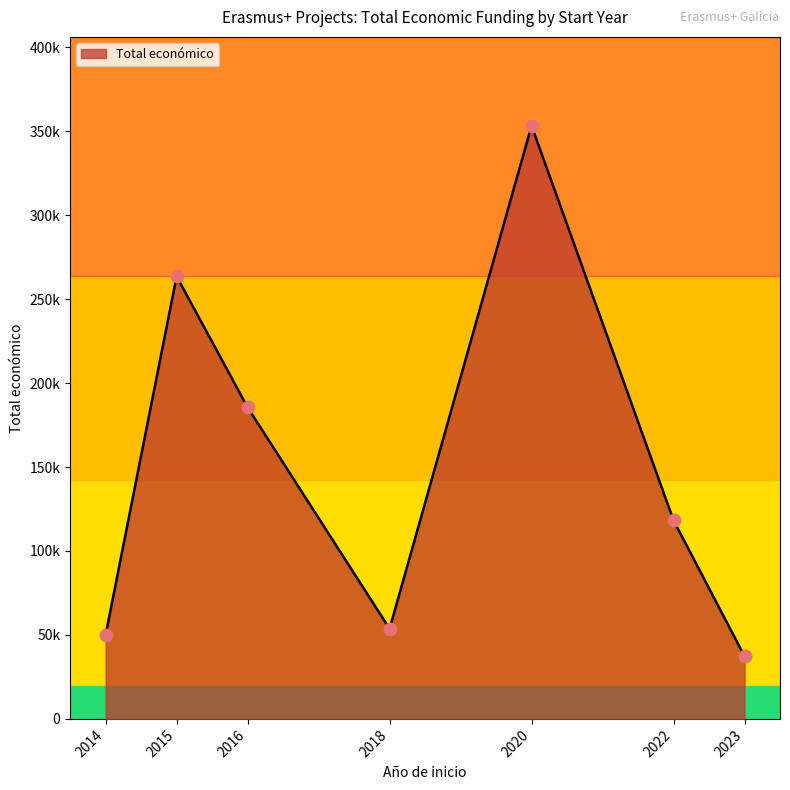

Does the chart have visible grid lines?

No